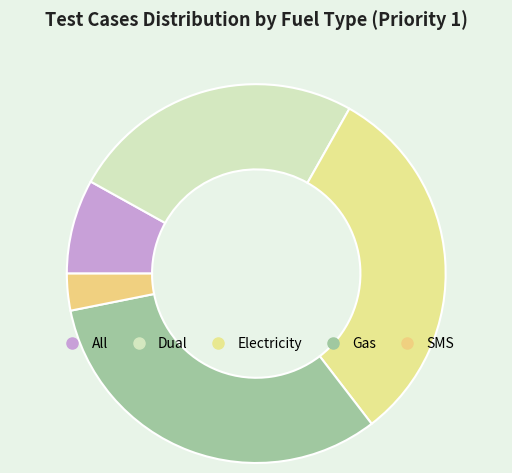

Combined, do Electricity and Dual account for over 50%?

Yes